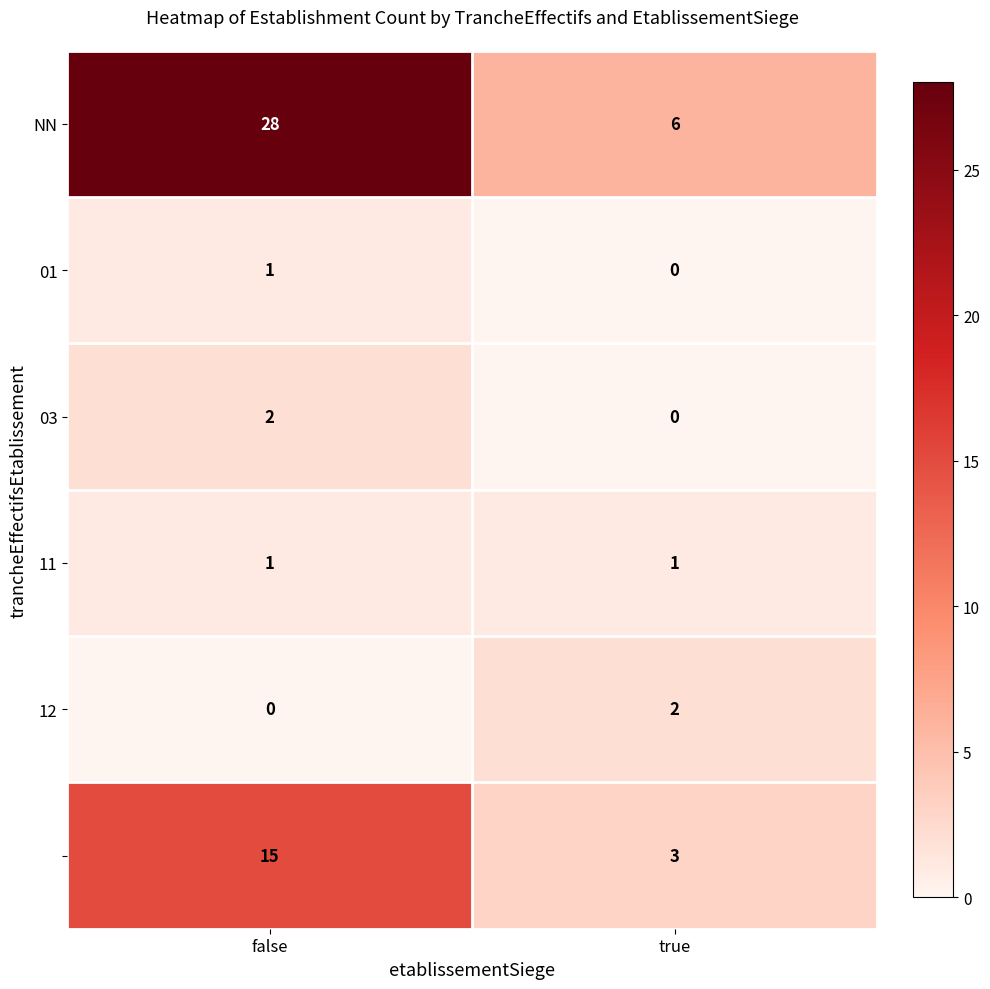

What is the spread (max minus min) of values at true?

6